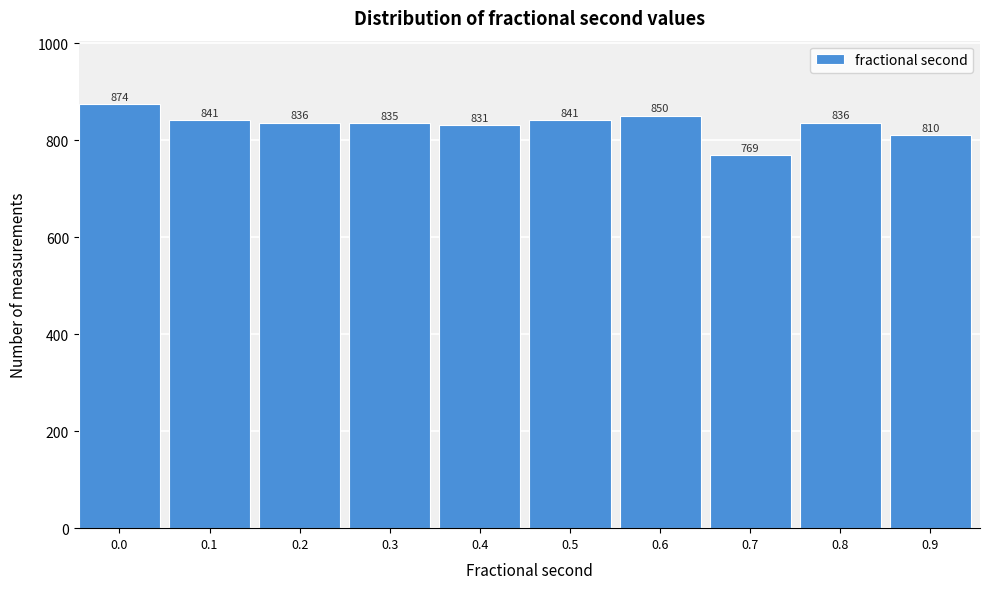

Reading left to right, what are all the values shown in this chart?

0.0=874	0.1=841	0.2=836	0.3=835	0.4=831	0.5=841	0.6=850	0.7=769	0.8=836	0.9=810